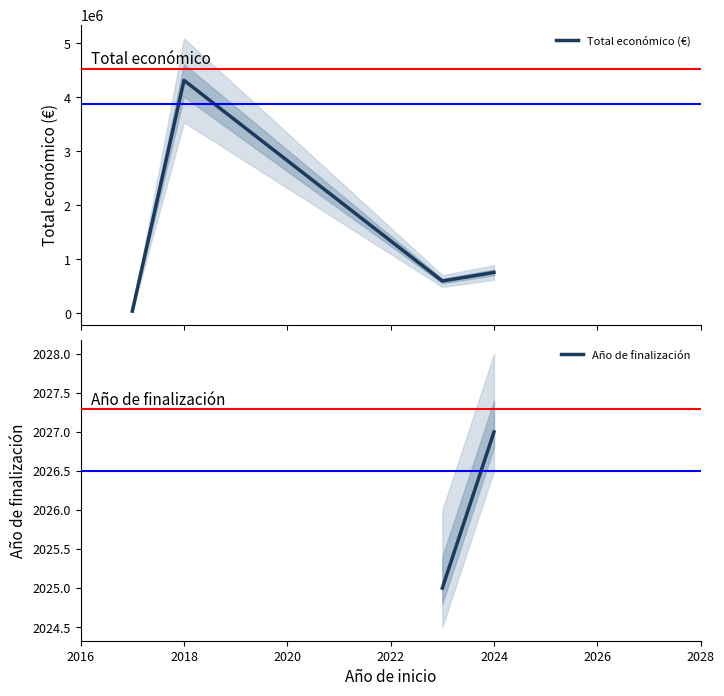

At which label does the data first exceed 599883?

2018